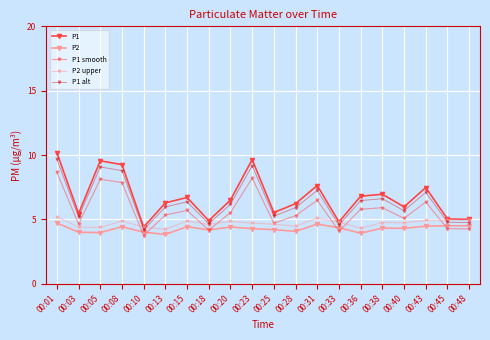

How many lines are shown in the chart?

5